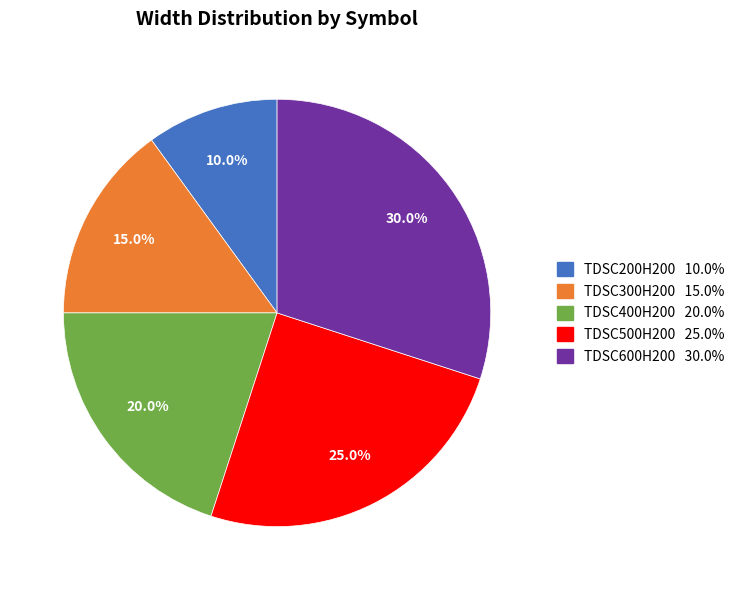

True or false: TDSC400H200 accounts for 20% of the total.

True